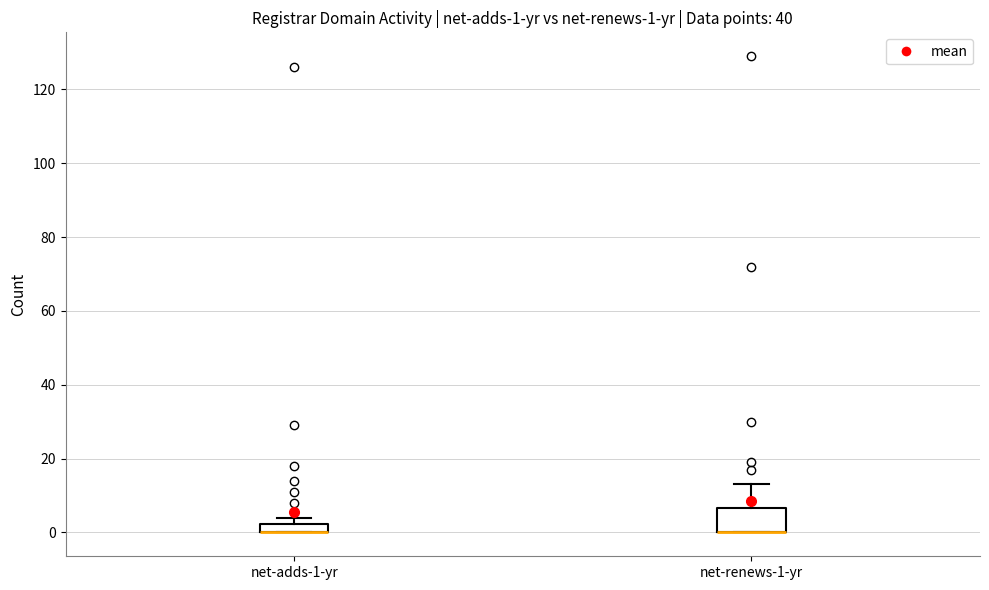

Which box is the tallest, from its lower edge to its upper edge?

net-renews-1-yr